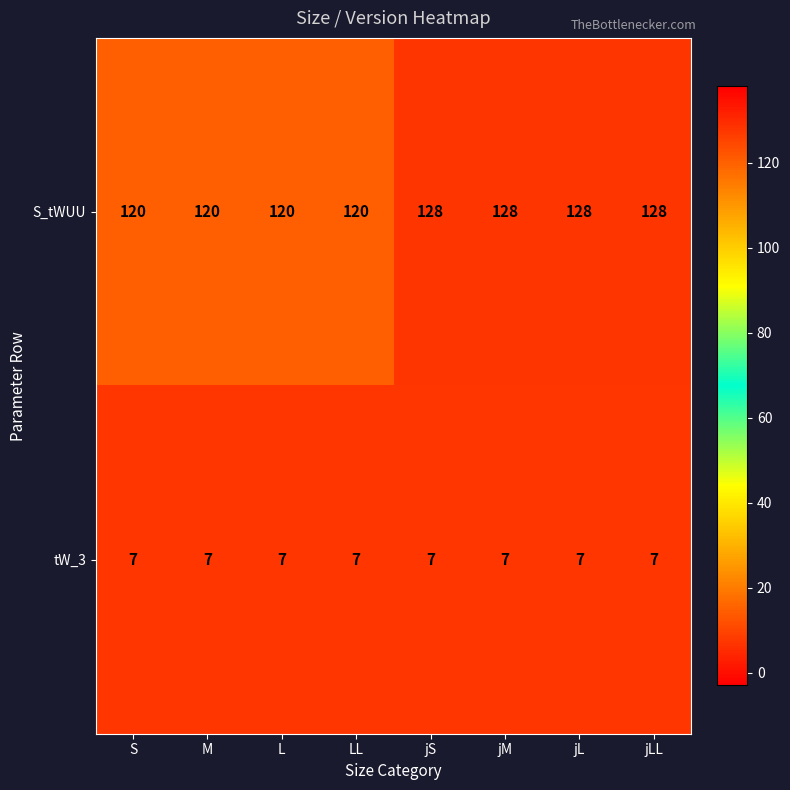

Is it true that S_tWUU equals 199 at L?

False